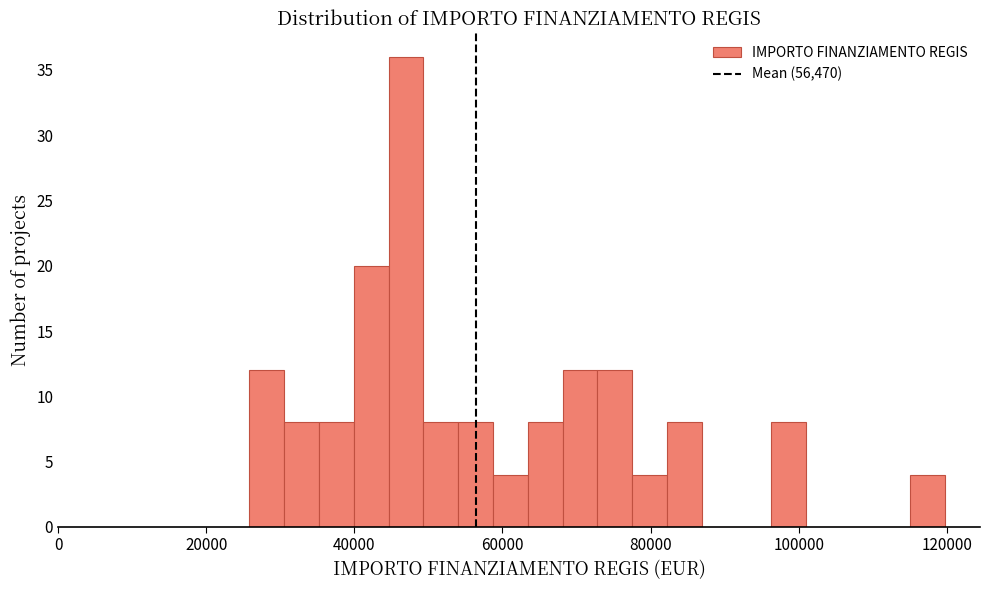

Read against the x-axis, roughly where is the centre of the tallest bar?

46000